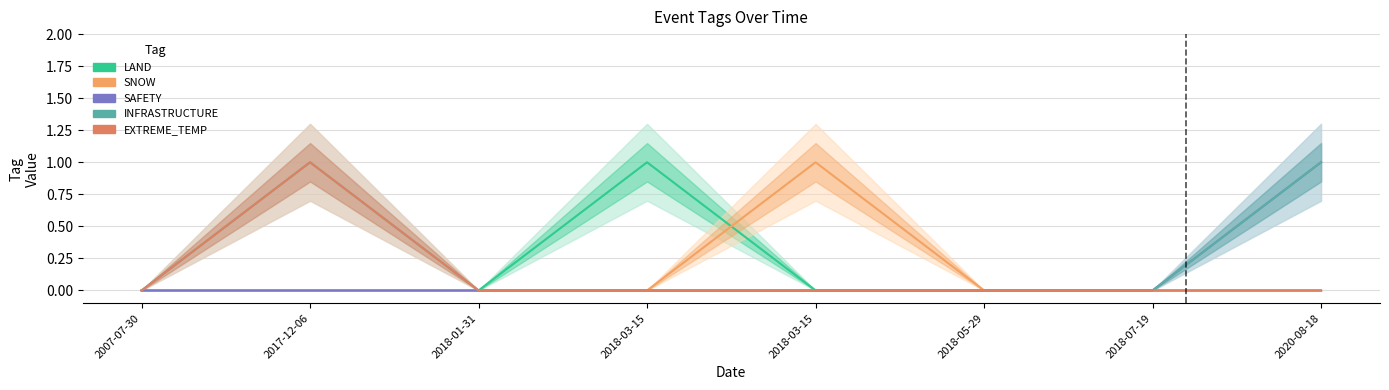

Which series has the largest total across all categories?

INFRASTRUCTURE